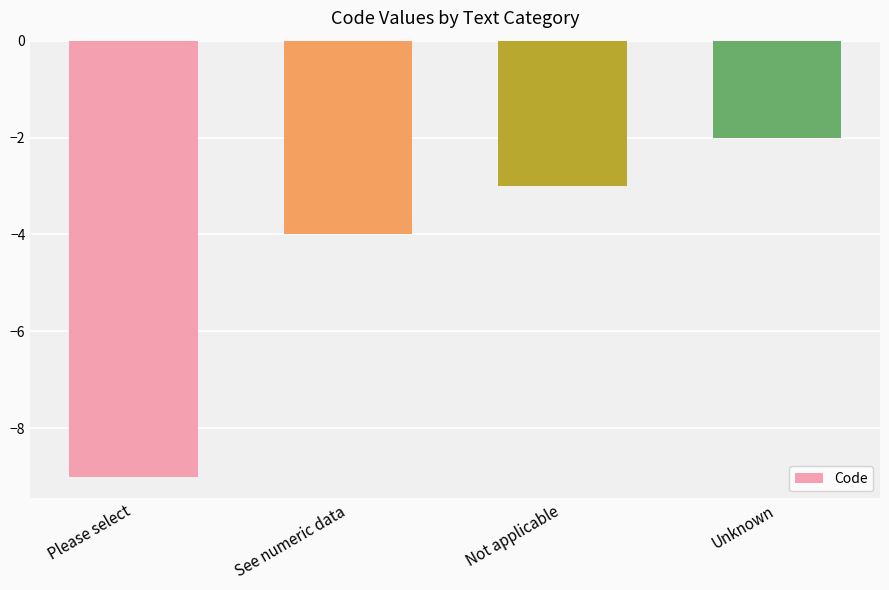

What is the label of the 2nd bar from the right?

Not applicable